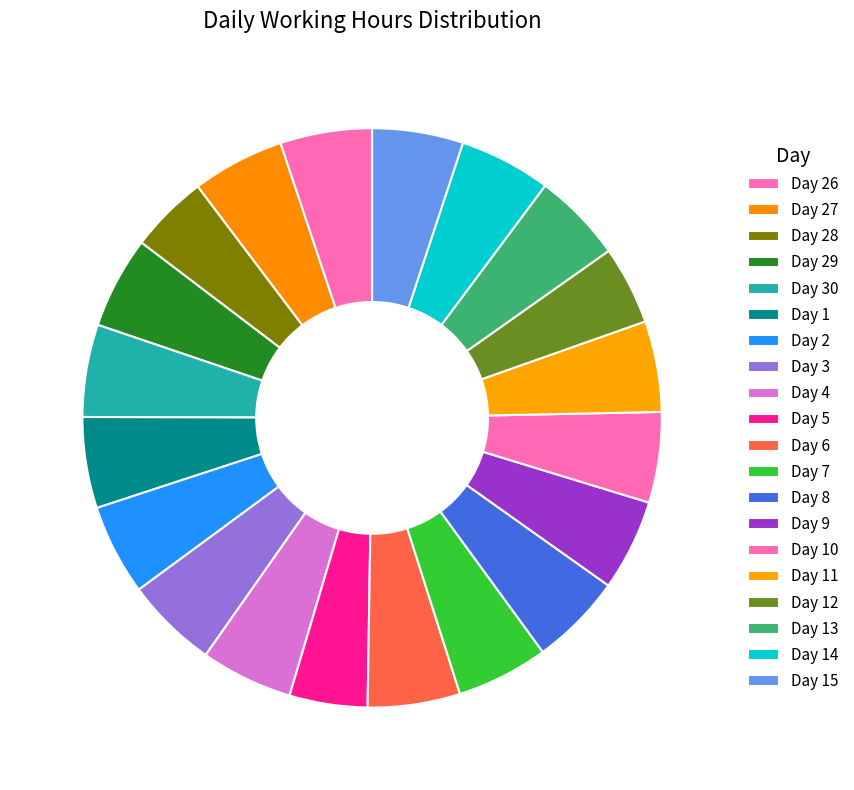

How many slices are in this pie chart?

20